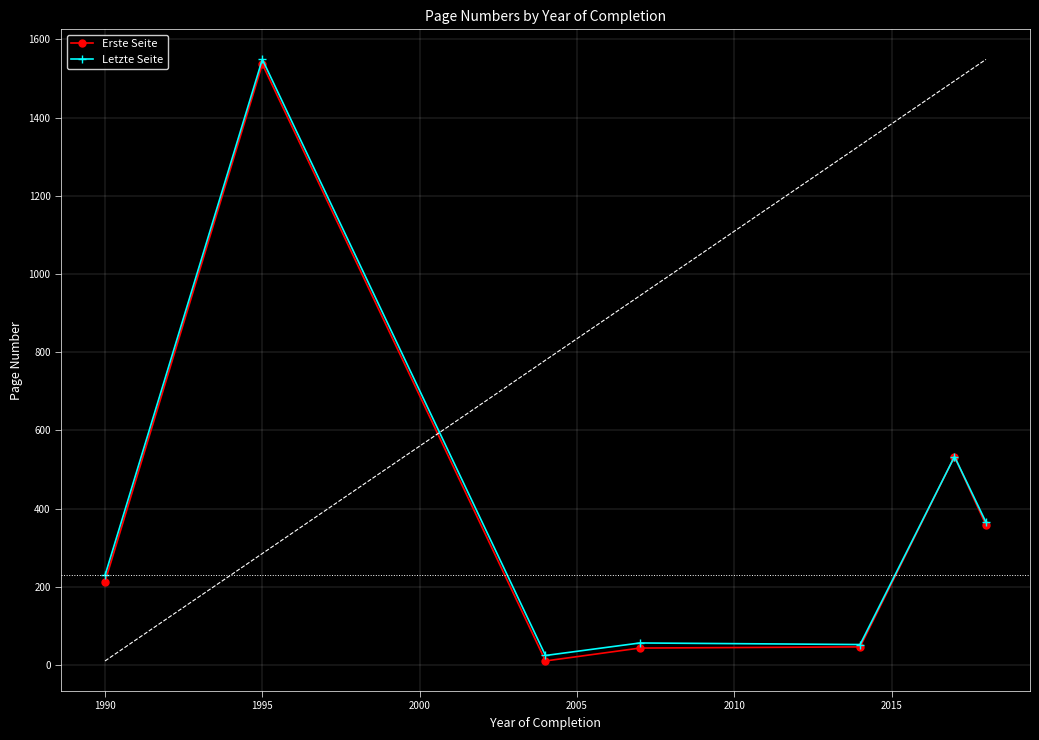

True or false: Letzte Seite has more than 0 points higher than both neighbors.

True